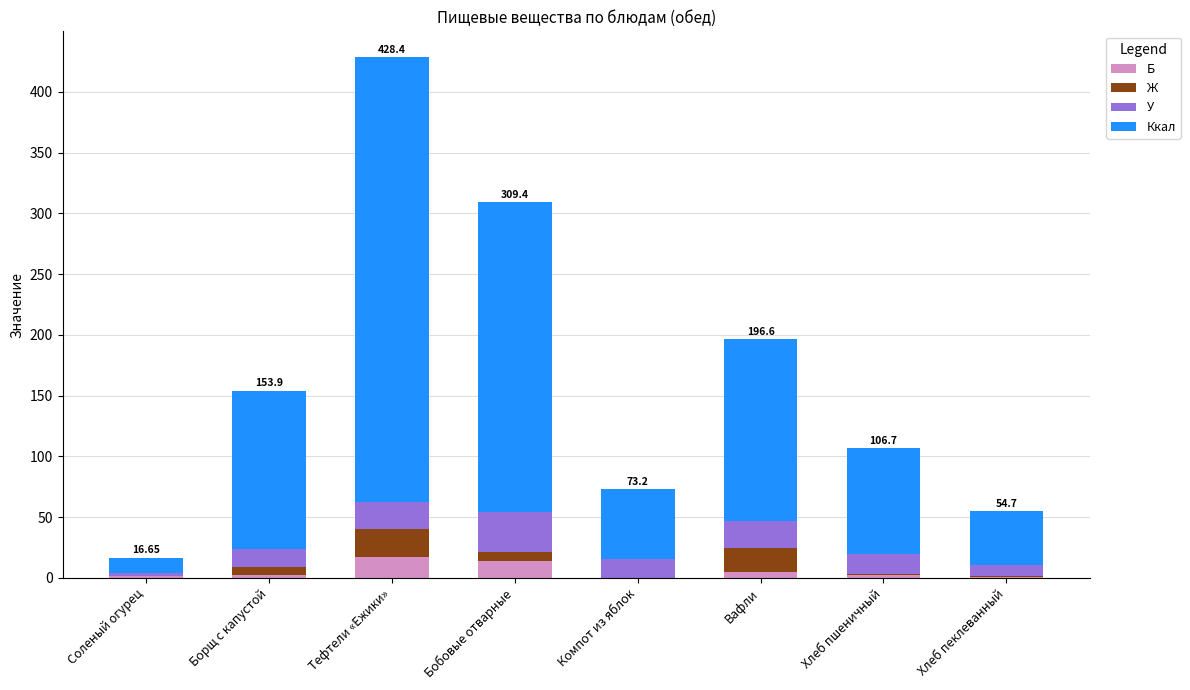

Between Хлеб пшеничный and Хлеб пеклеванный, which is larger?

Хлеб пшеничный